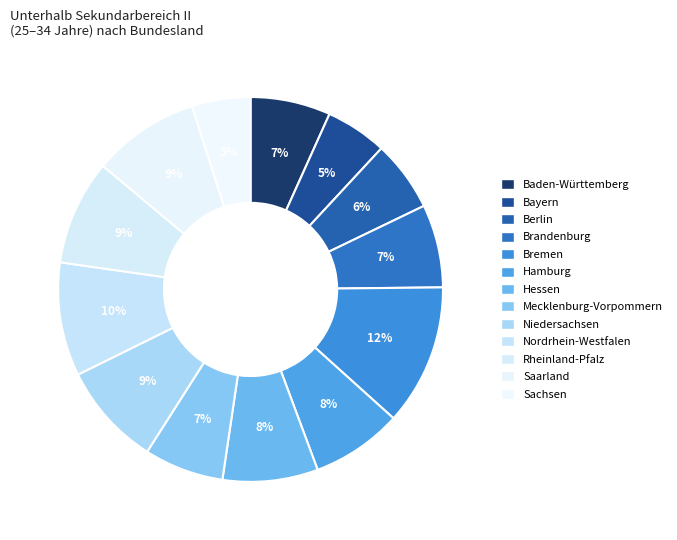

To the nearest percent, what is the average slice percentage?

8%